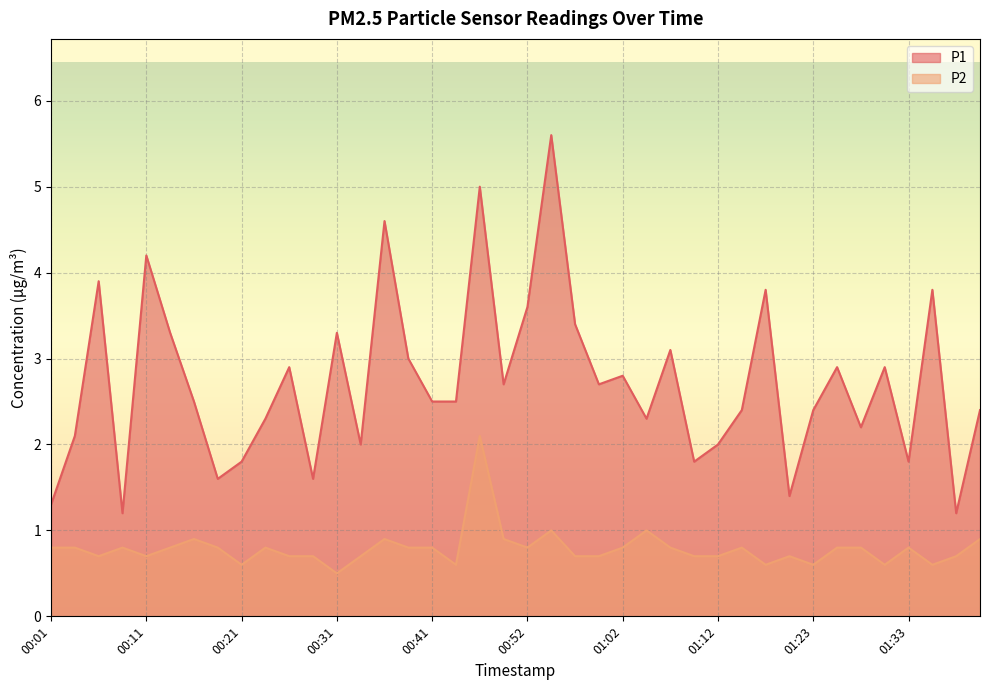

How many interior local valleys does the P2 series have?

10